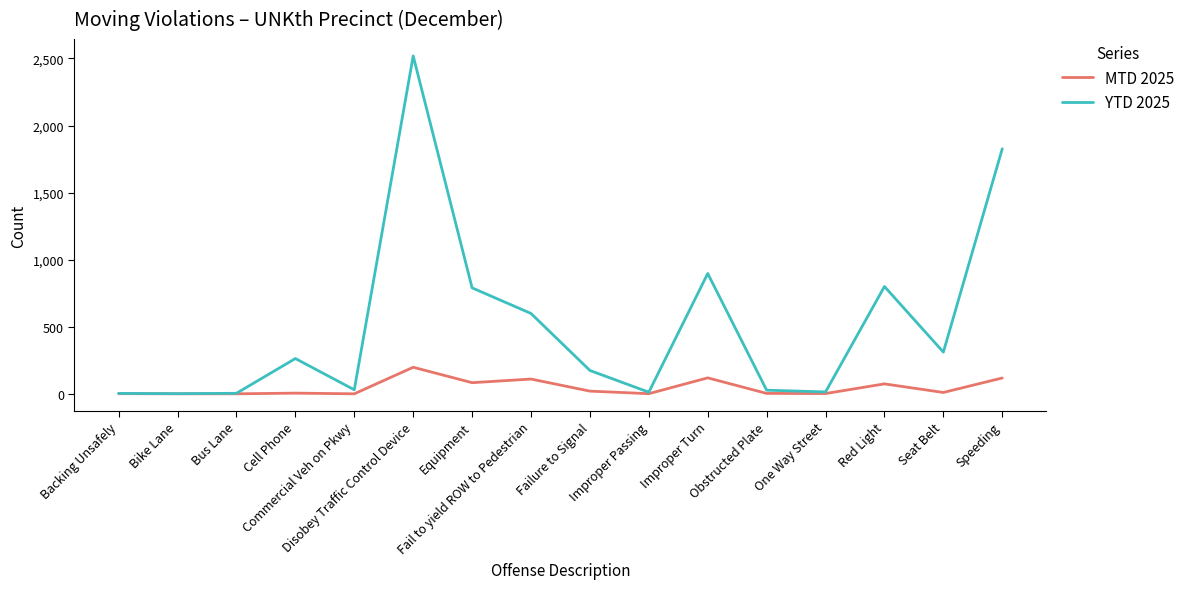

Which series has the largest total across all categories?

YTD 2025